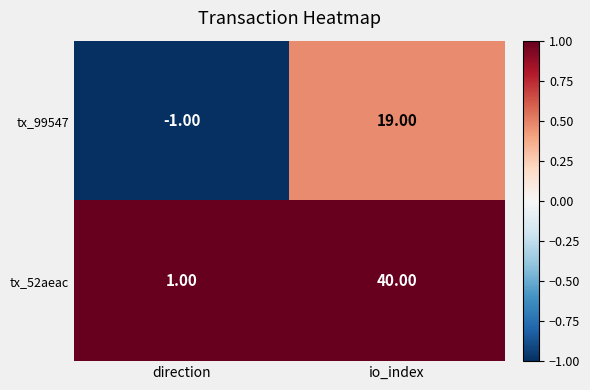

Where is tx_99547 nearest to the value 9?

direction